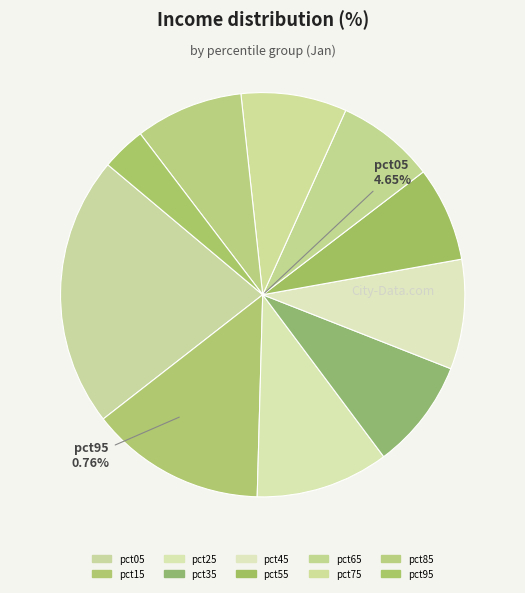

Which category has the smallest portion of the pie?

pct95